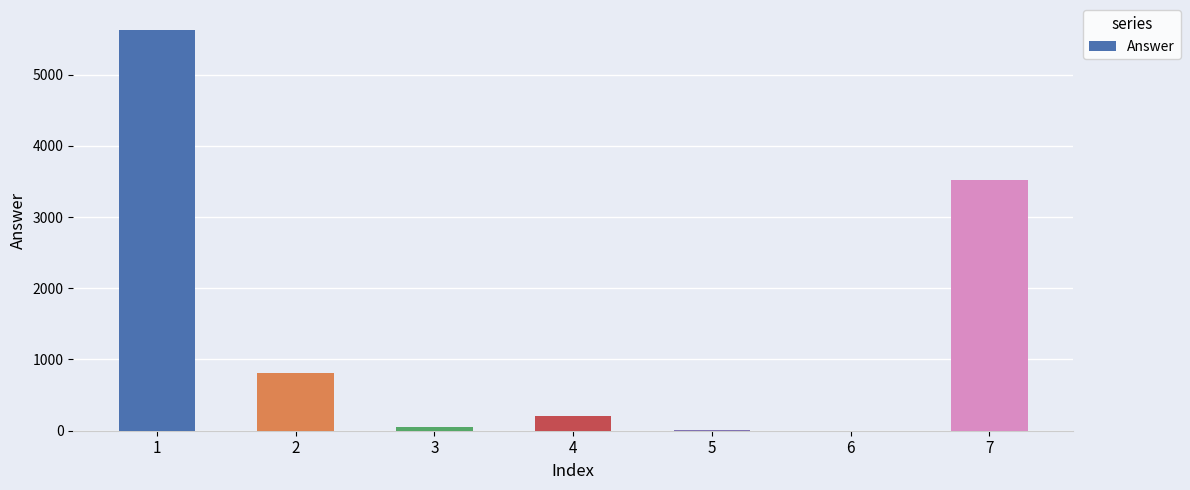

What is the sum of all values?

10229